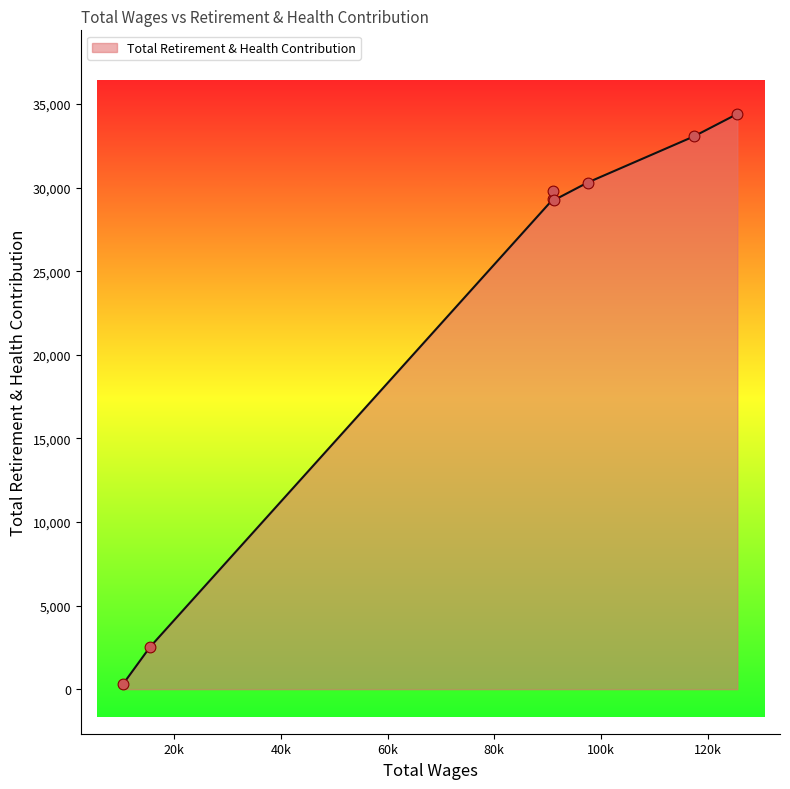

What is the maximum value shown in the chart?

34408